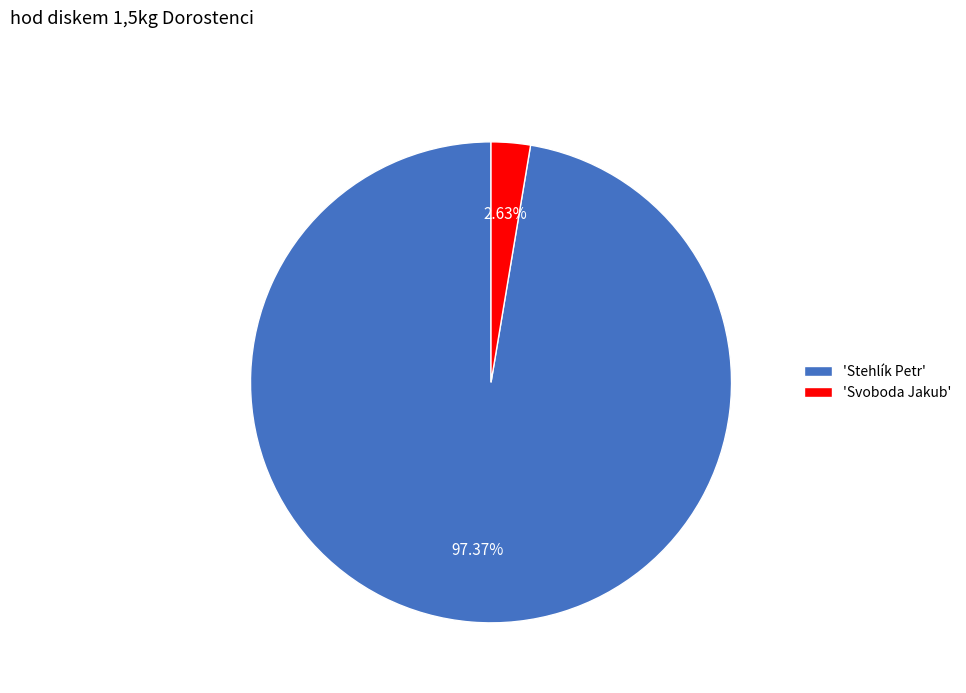

Which slice is the smallest?

'Svoboda Jakub'